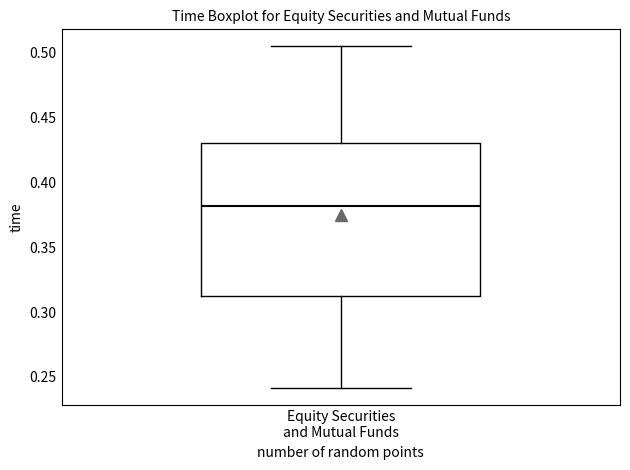

Where does the median line of the box for Equity Securities and Mutual Funds sit on the y-axis? The values are not printed on the chart, so give them approximately, as read against the axis.

0.380